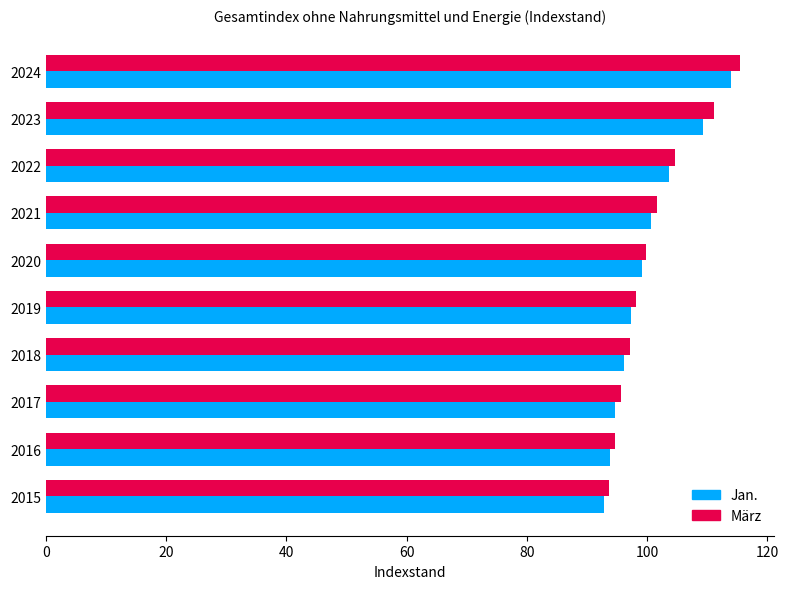

Which category has the highest value across all series?

2024